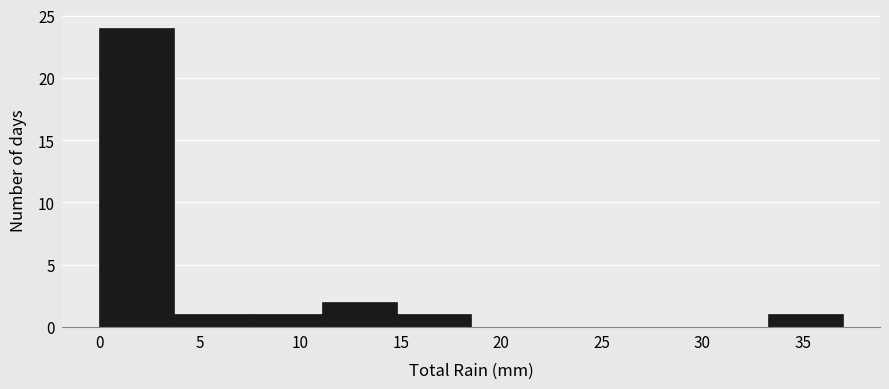

Which range on the x-axis has the tallest bar?

0.0 to 3.7